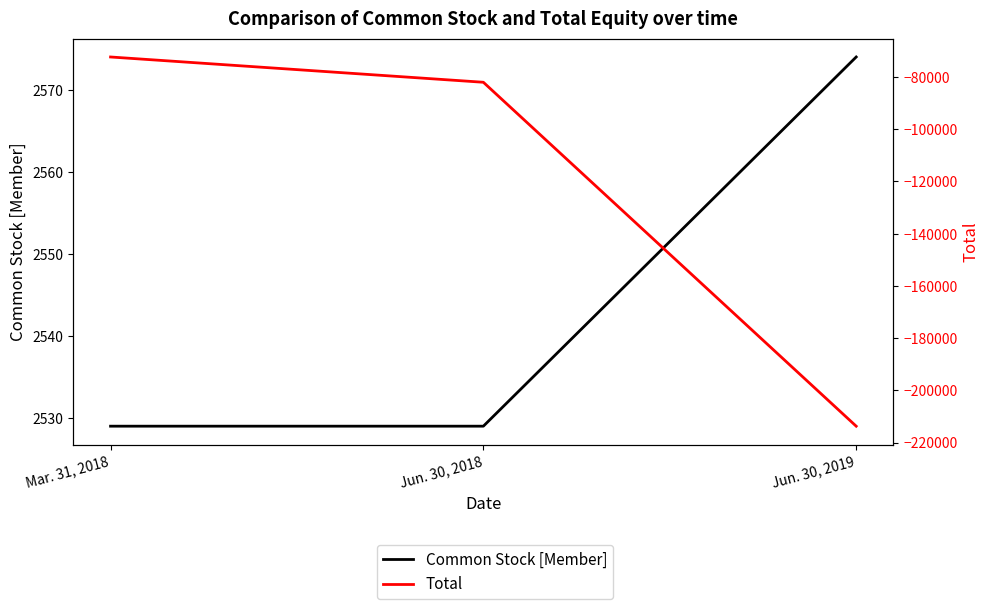

At how many categories does at least one series exceed -41055?

3